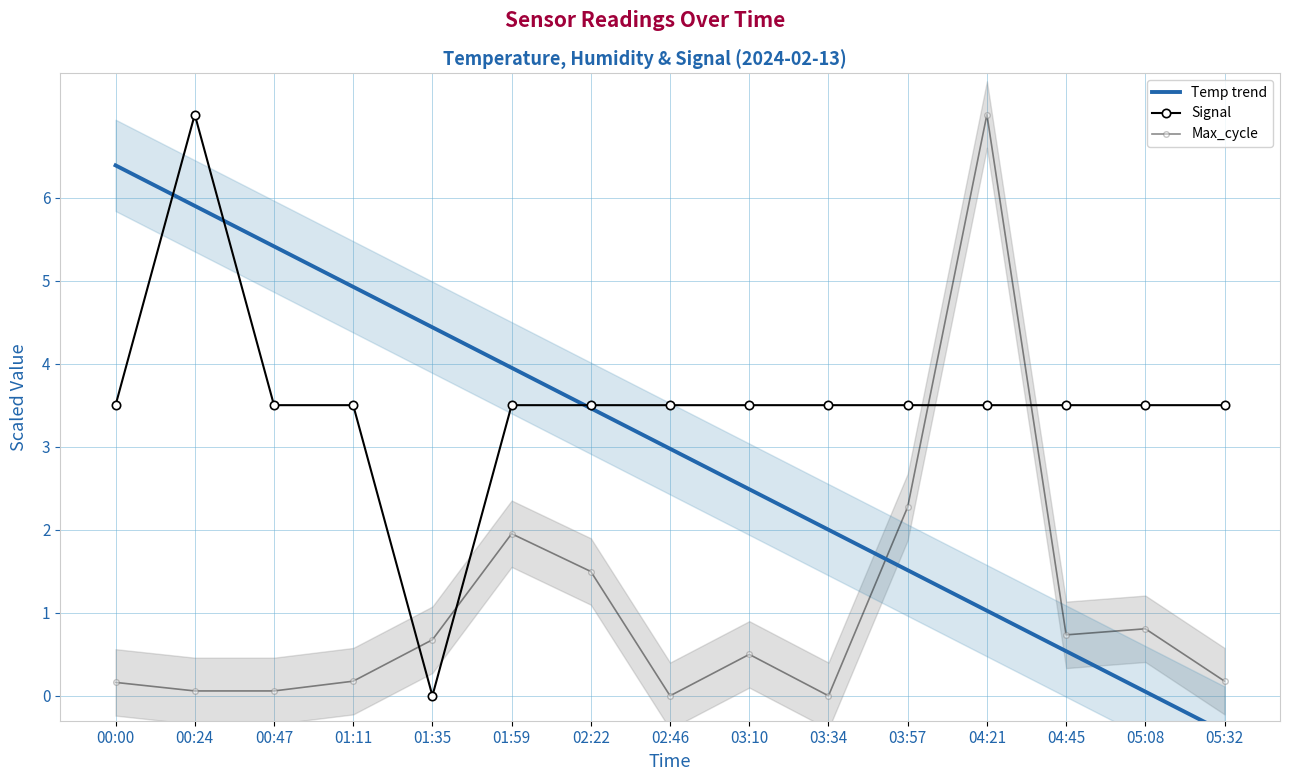

At how many categories does at least one series exceed 6?

3